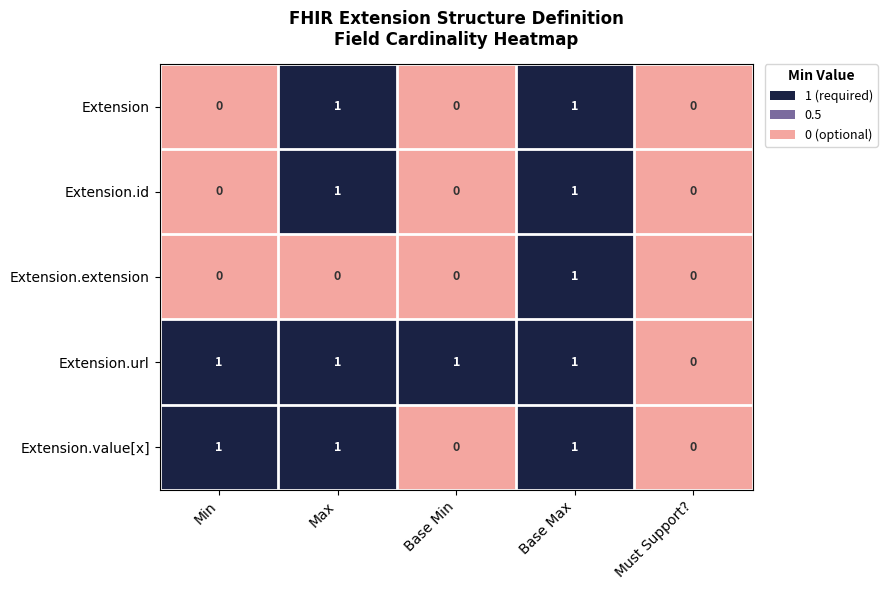

Where is Extension.url nearest to the value 0?

Must Support?